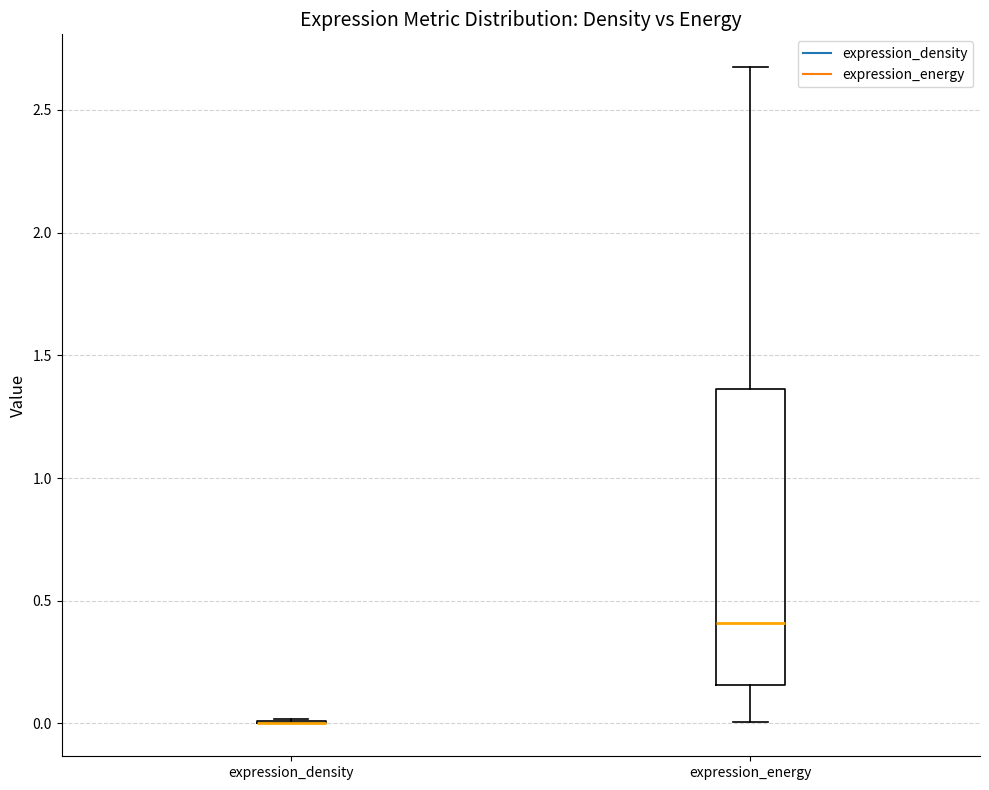

Reading left to right, read every box against the y-axis: the position of its median line, the range the box covers, and the ends of its whiskers. The values are not printed on the chart, so give them approximately, as read against the axis.

expression_density: box collapsed to a line at 0.00, whiskers 0.00 to 0.00
expression_energy: median 0.40, box 0.15 to 1.35, whiskers 0.00 to 2.65